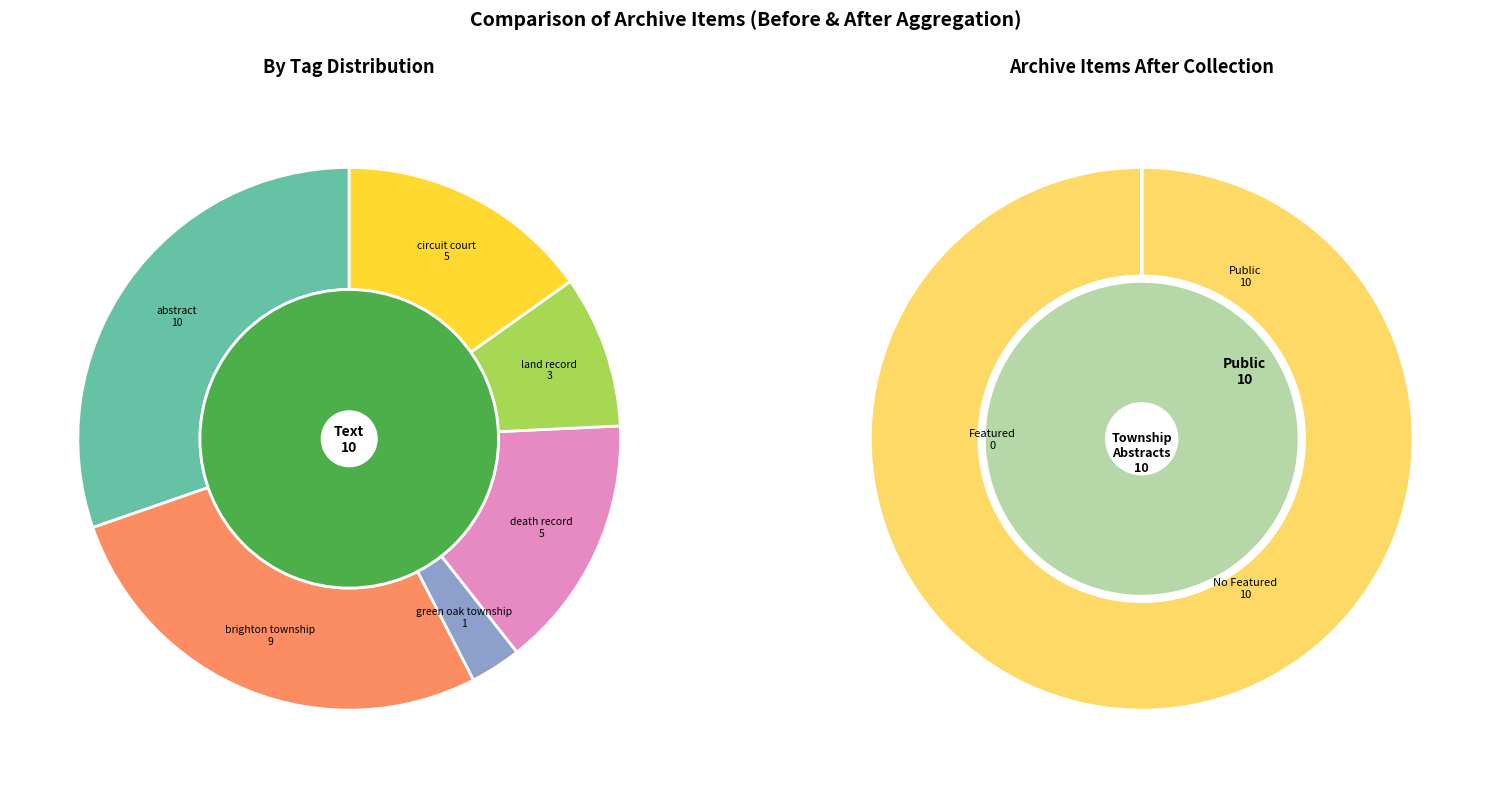

Does 10221 represent more than half of the total?

No